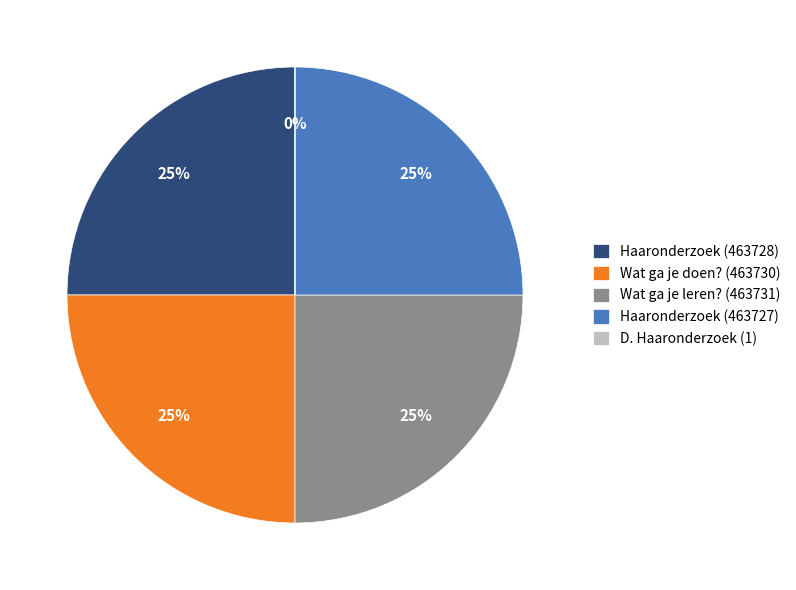

Is there a majority slice in this chart?

No